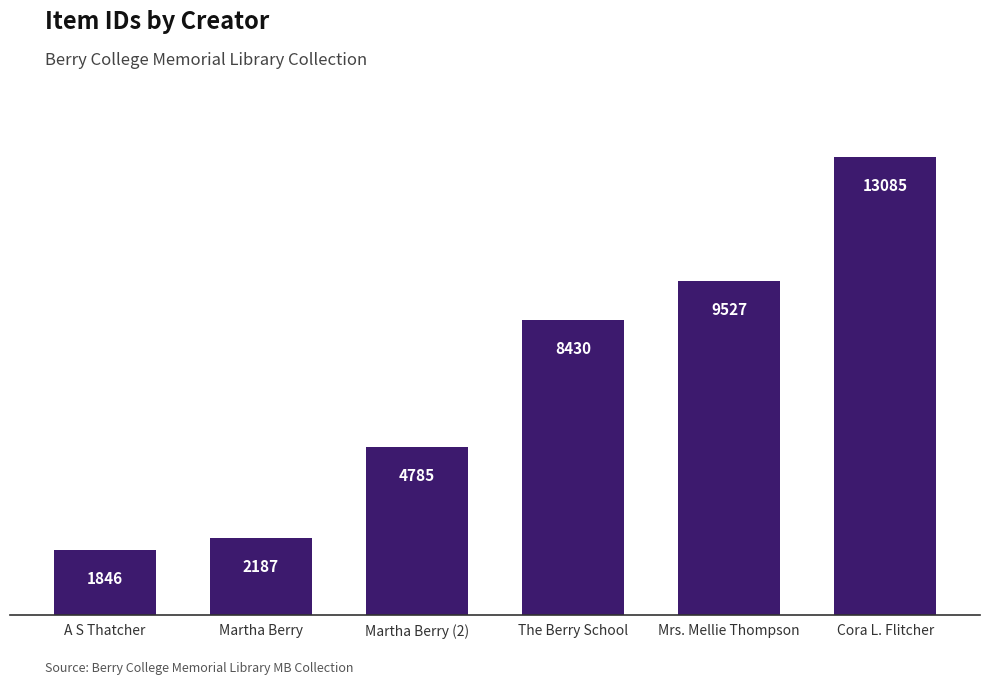

What is the minimum value shown in the chart?

1846